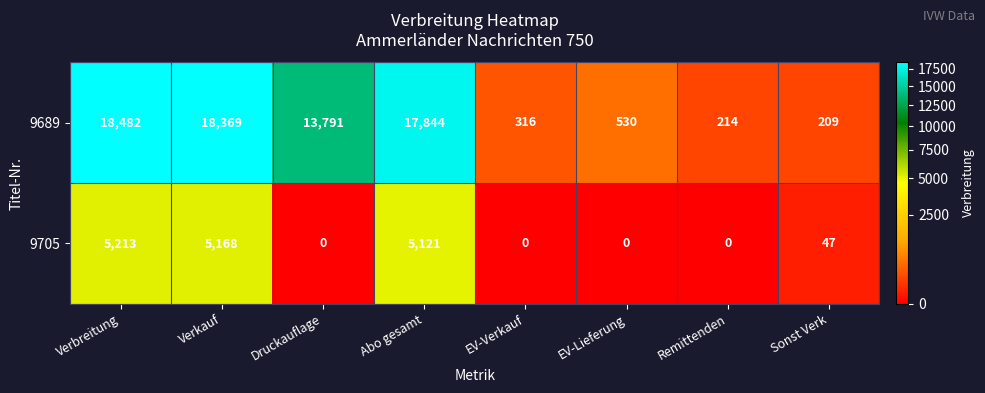

How many data points in 9689 are less than 13791?

4